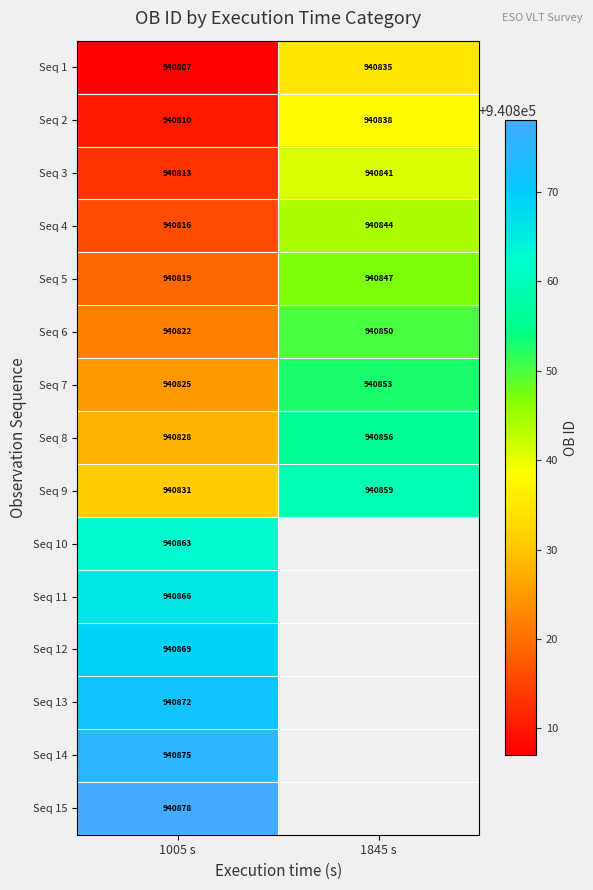

Count the number of data series in this chart.

15